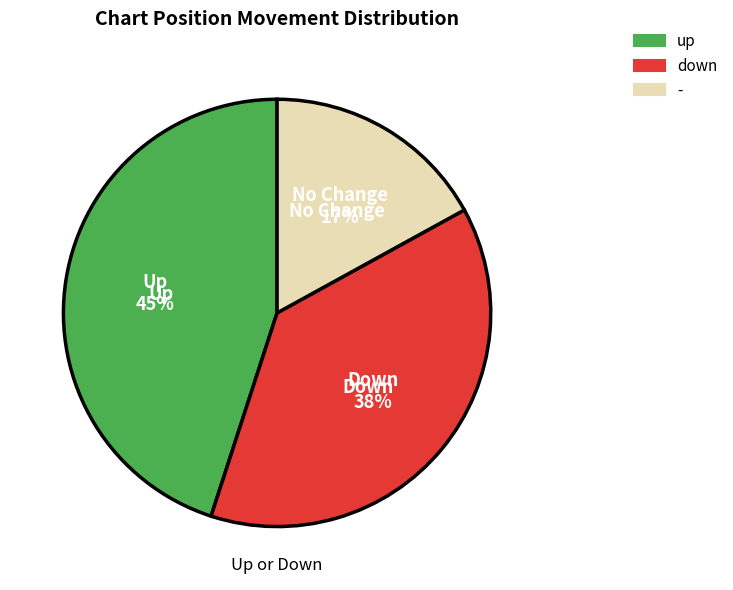

Approximately how many times larger is the value at - compared to up?

0.4